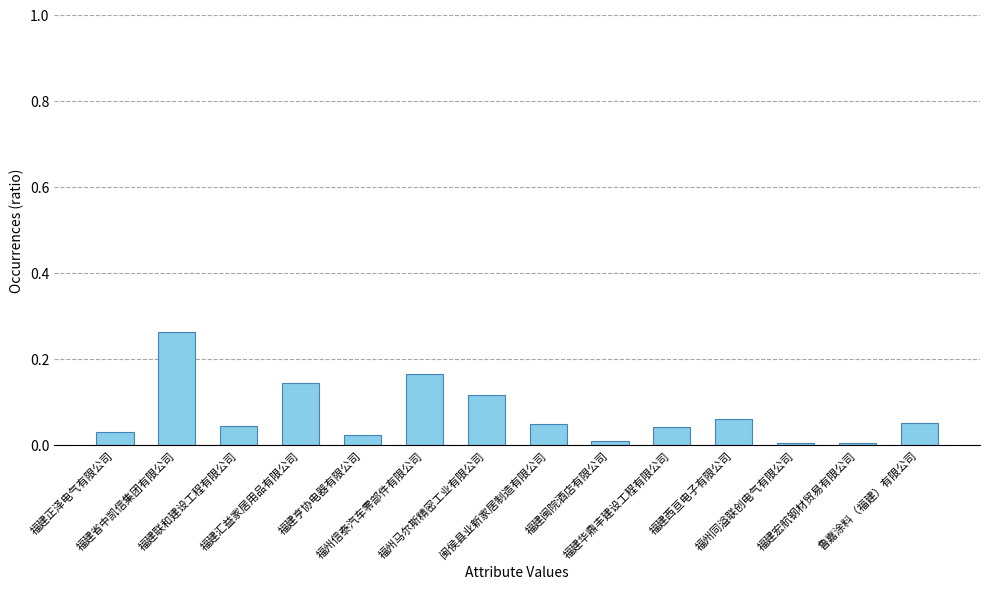

Which category has the highest value across all series?

福建省中凯信集团有限公司